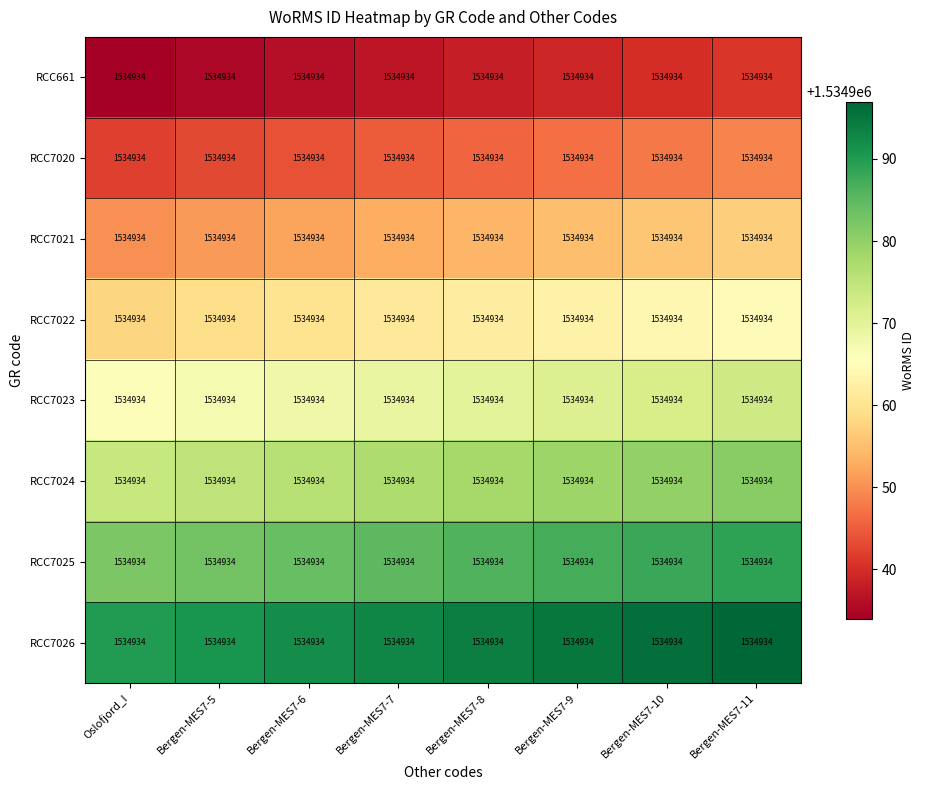

Which category has the lowest value across all series?

Oslofjord_I